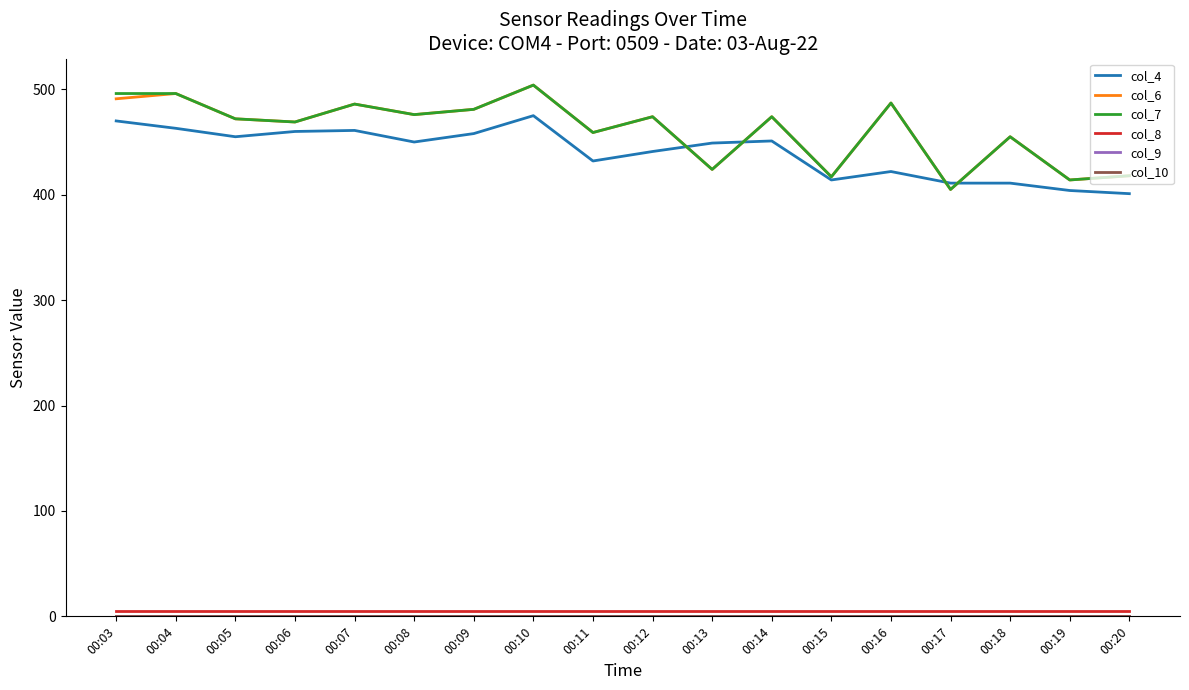

Does the chart display data point markers on the line(s)?

No